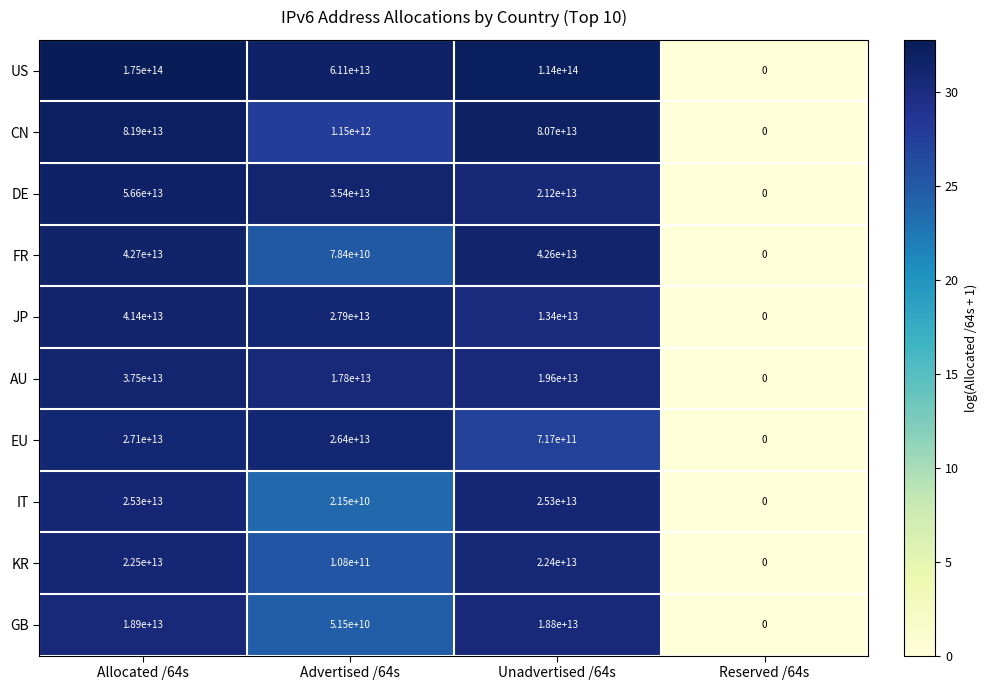

Which series has the largest total across all categories?

US